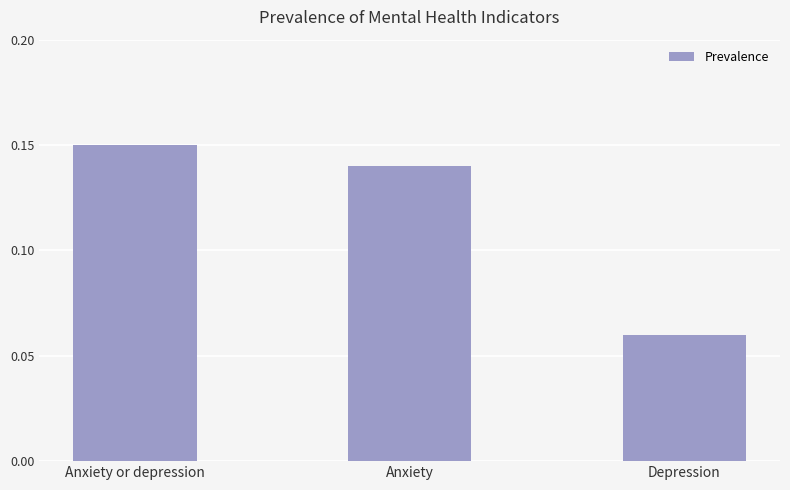

What is the label of the 1st bar from the left?

Anxiety or depression